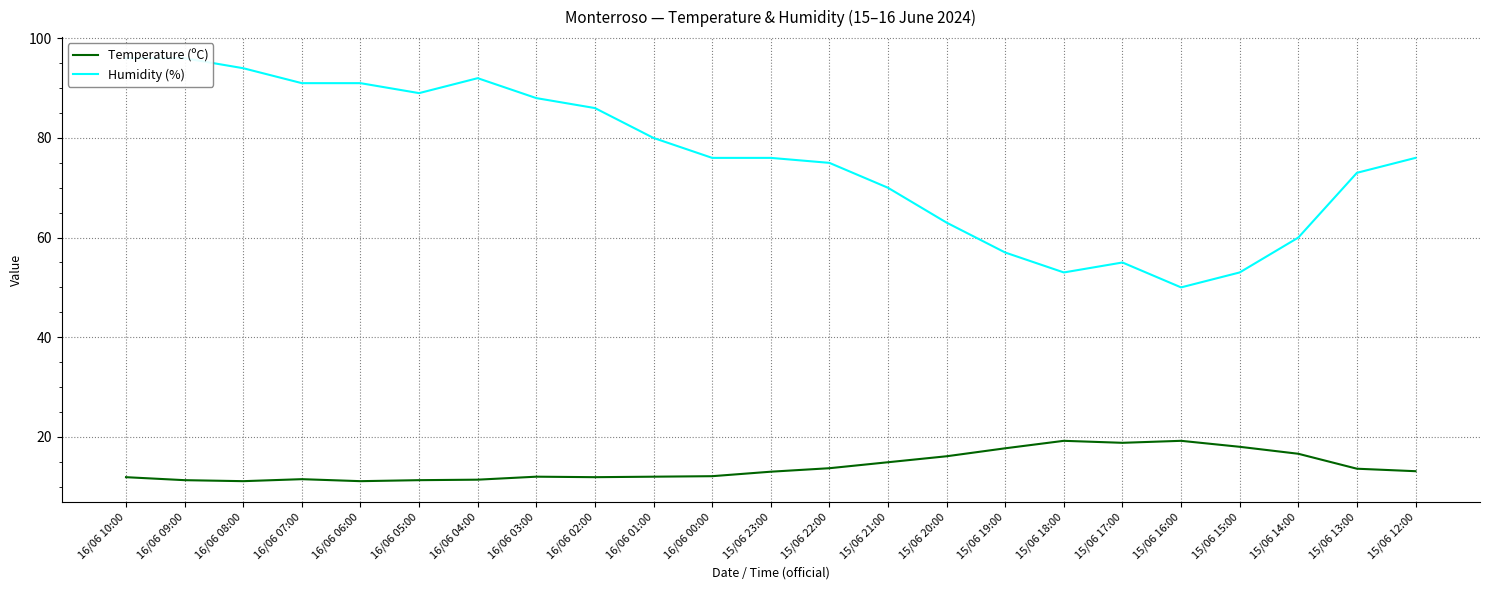

At how many categories does at least one series exceed 69?

16